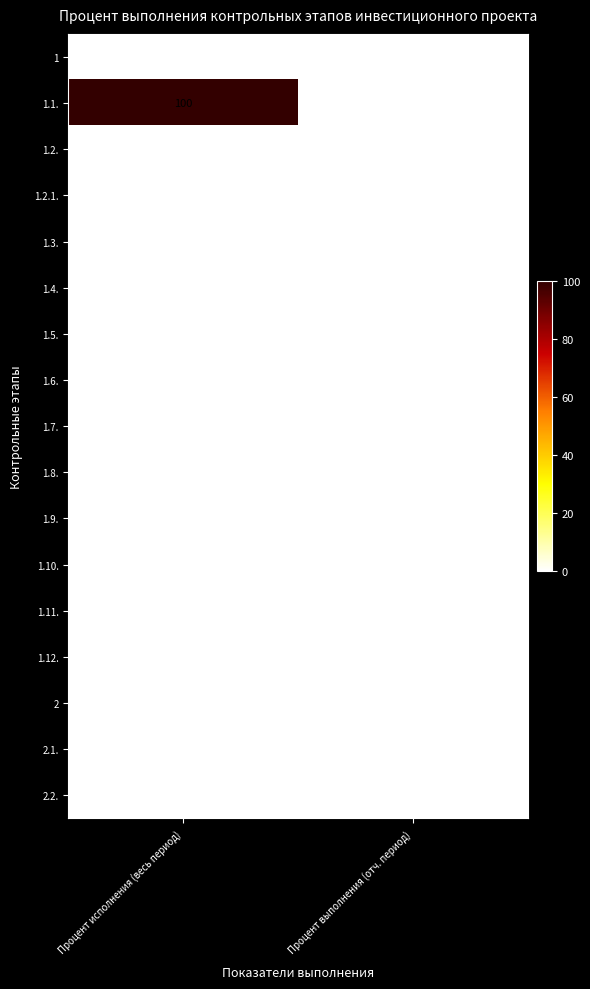

What is the difference between the highest and lowest values at Процент исполнения (весь период)?

100